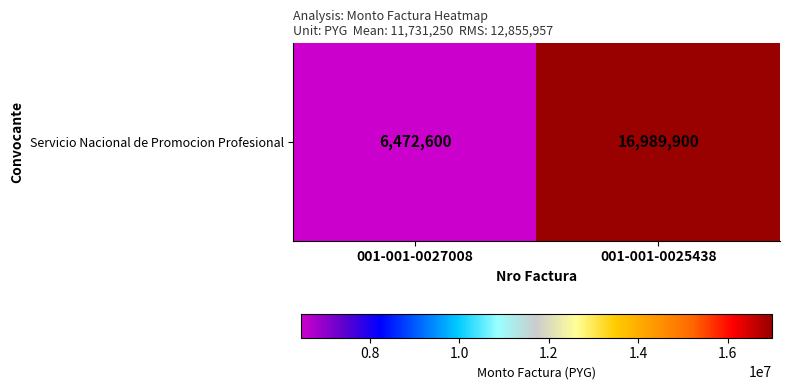

How many values are below 16989900?

1